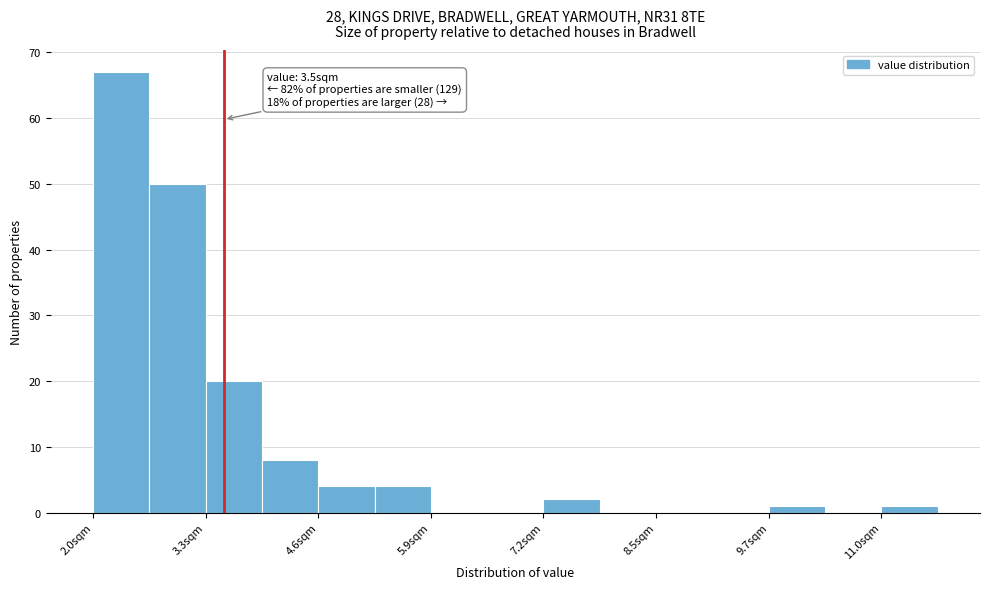

Around what value on the x-axis is the tallest bar? Give the approximate position of its centre, as read against the axis.

2.4